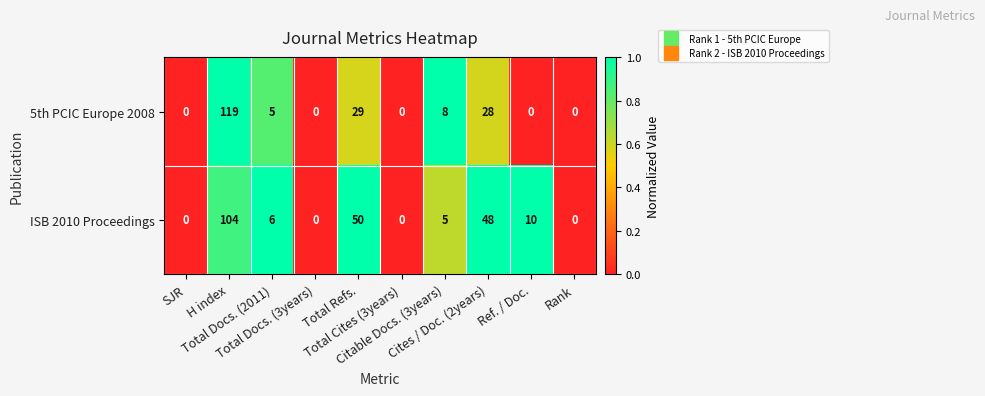

List the series in order of their overall mean, highest first.

ISB 2010 Proceedings, 5th PCIC Europe 2008